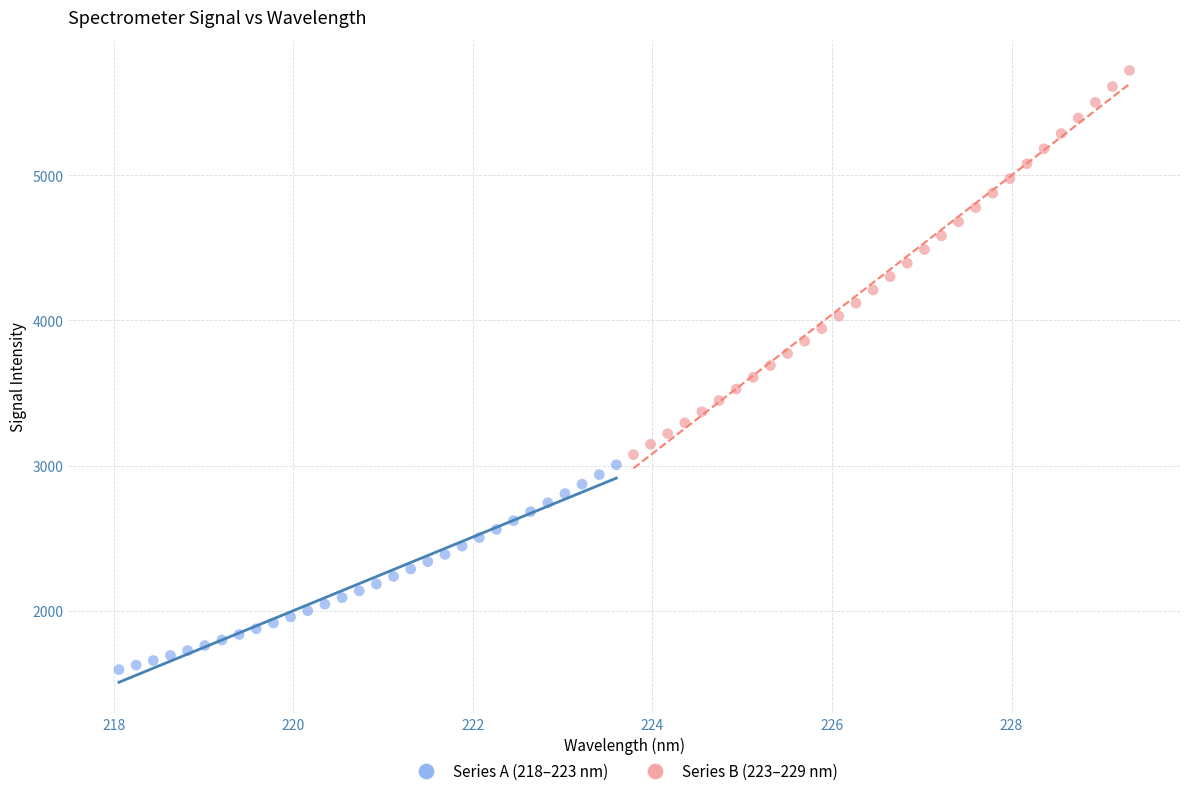

Which series reaches the minimum Y coordinate?

Series A (218–223 nm)